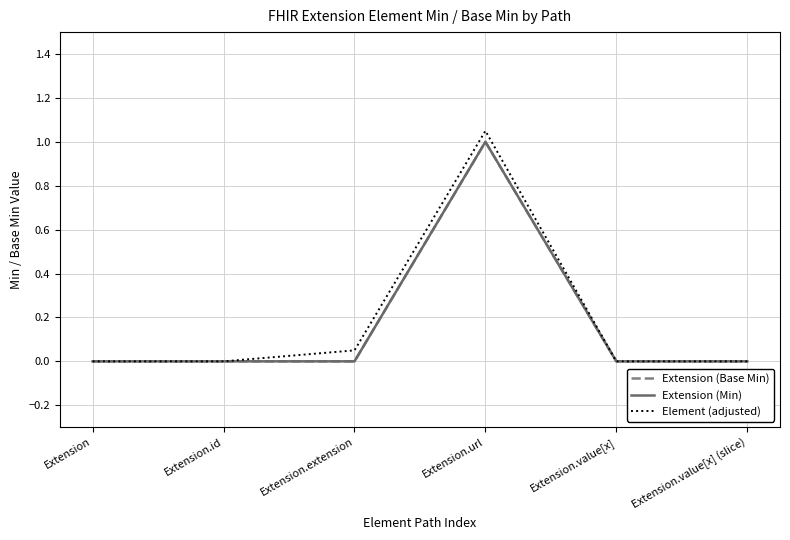

Does the chart have visible grid lines?

Yes